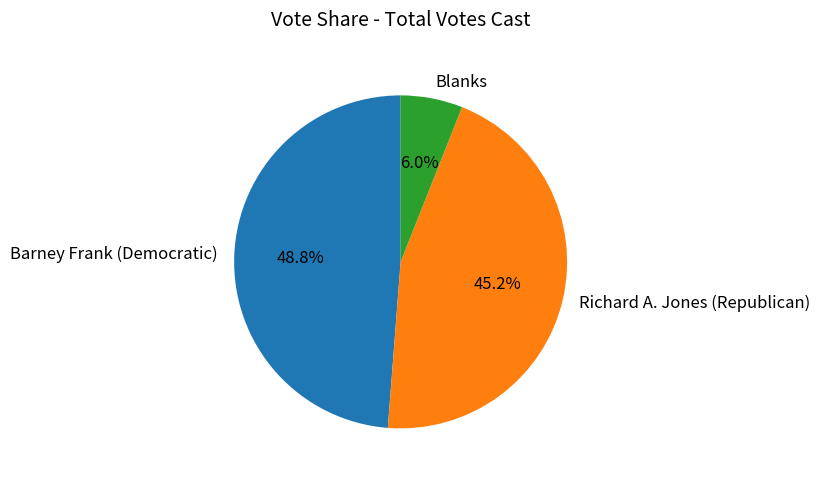

To the nearest percent, what is the average slice percentage?

33%